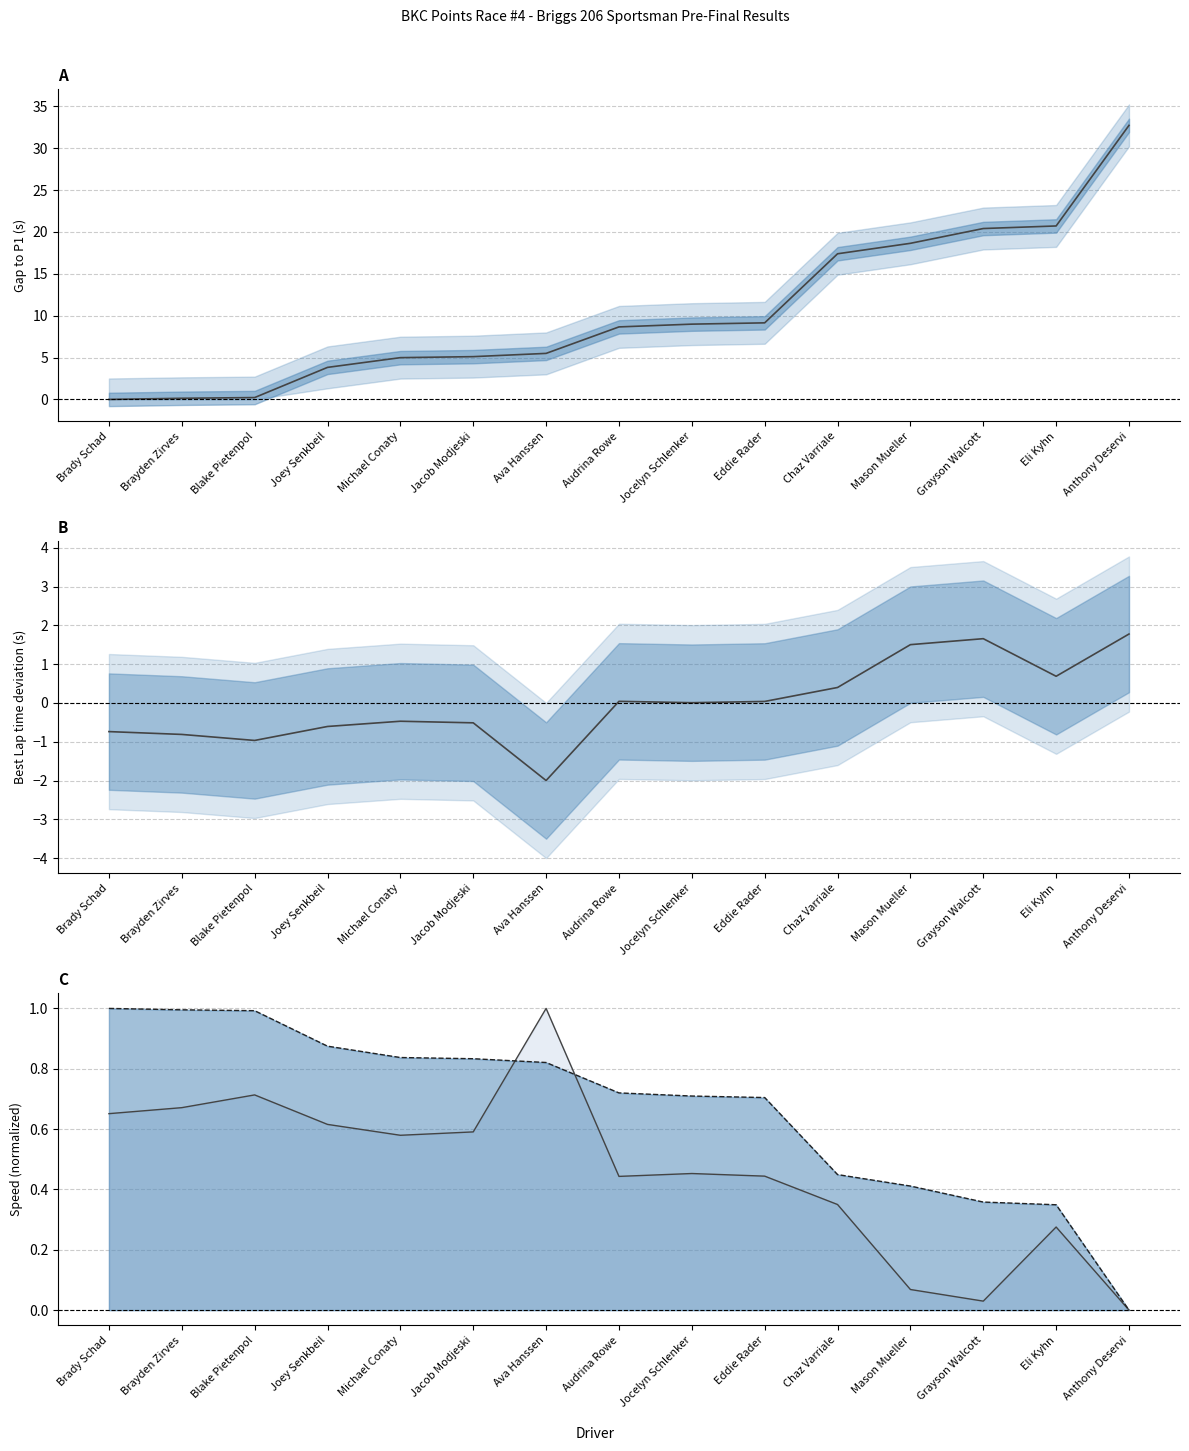

What is the sum of the Gap to P1 values at Eli Kyhn and Chaz Varriale?

38.1